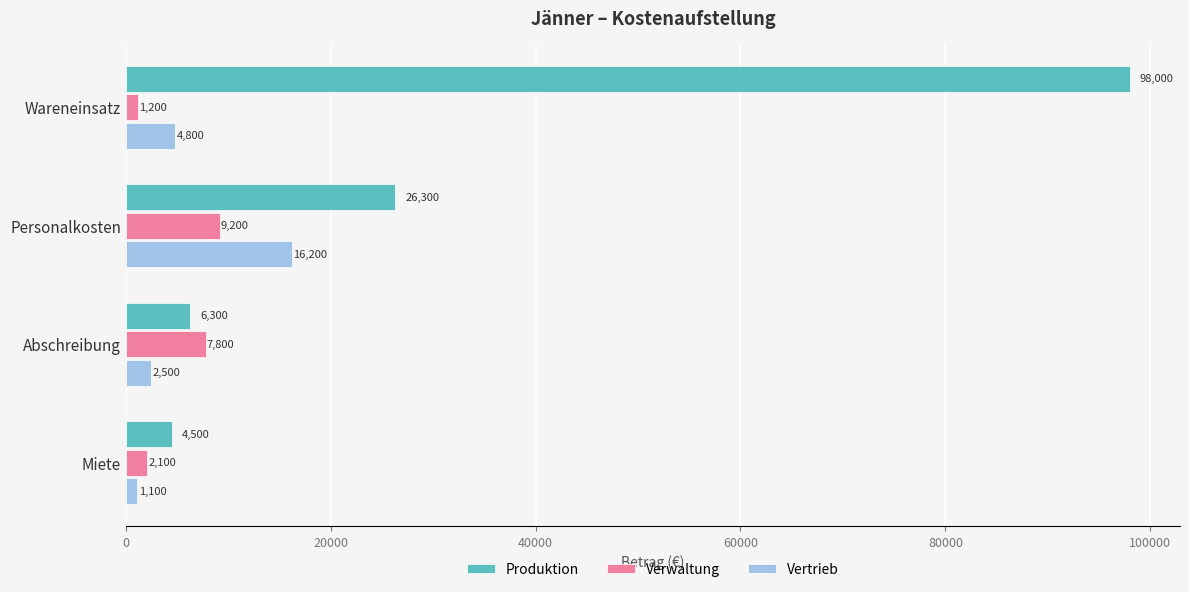

Which series has the largest range (max minus min)?

Produktion